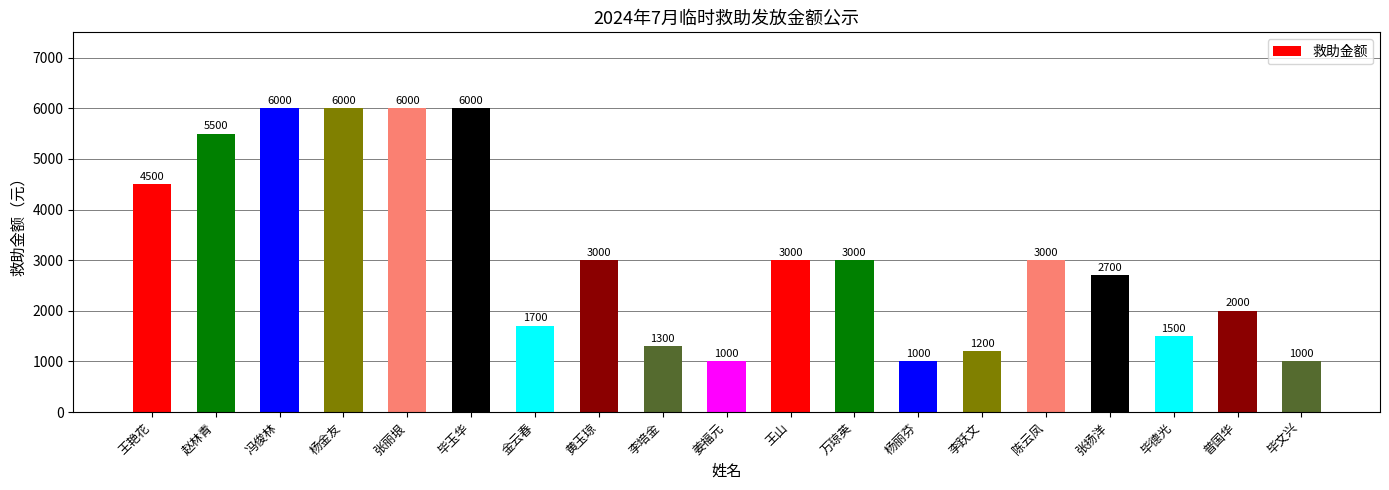

What is the approximate value at 杨金友, to the nearest 50?

6000